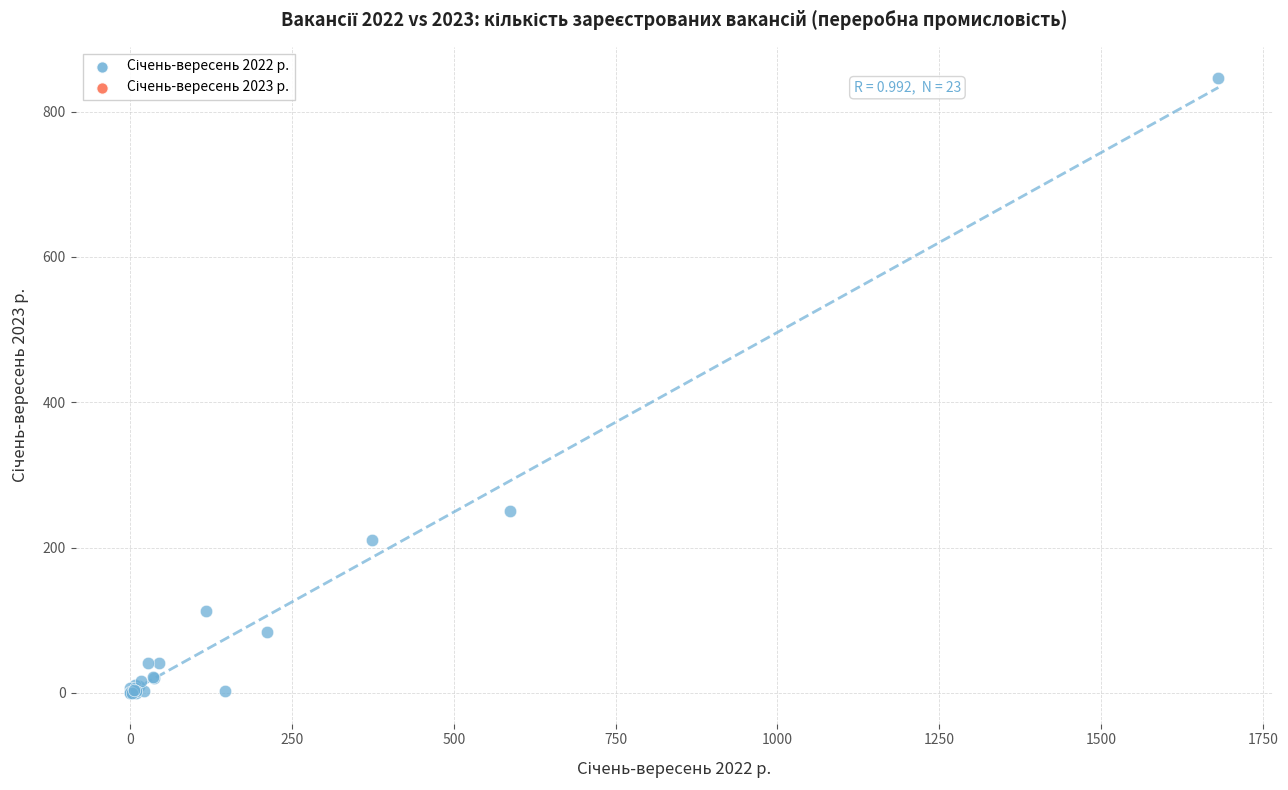

What Y value in the scatter plot is closest to 423?

250